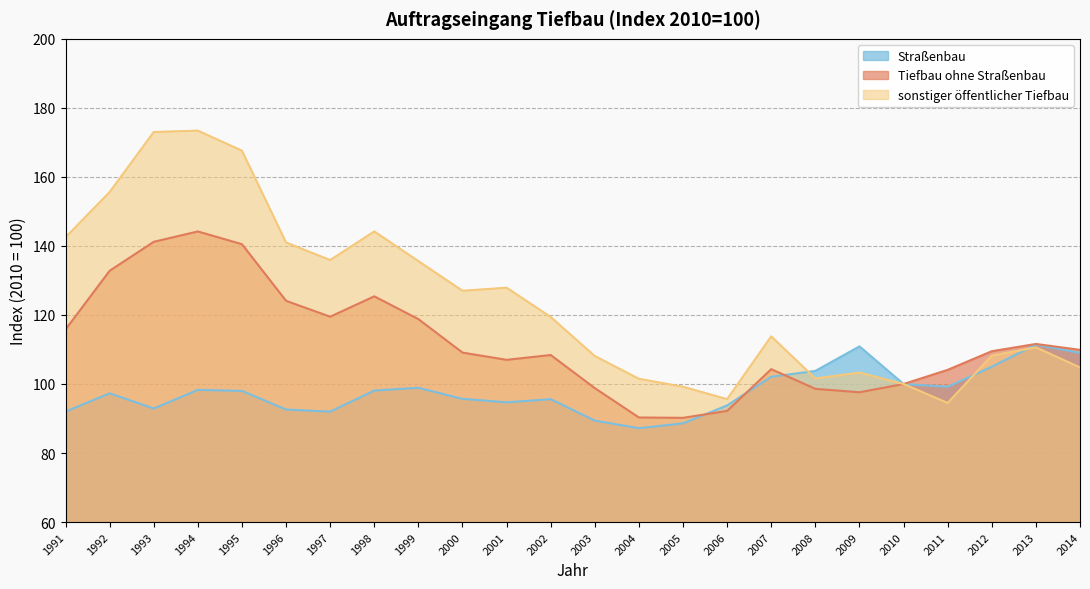

At which category does Tiefbau ohne Straßenbau reach its first local valley?

1997